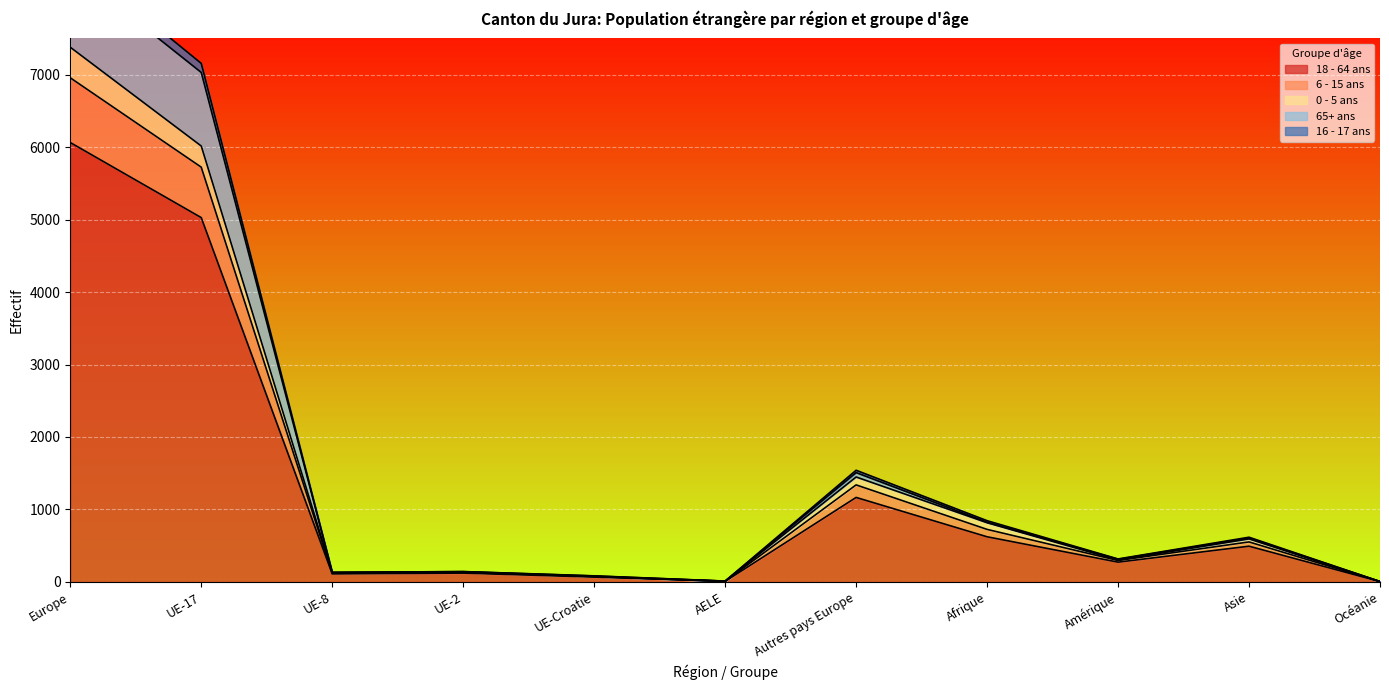

True or false: 16 - 17 ans has more than 0 interior local peaks.

True